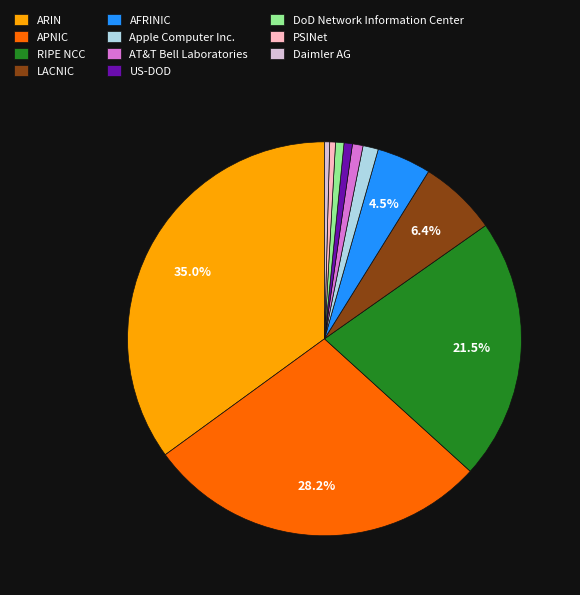

Which category has the biggest portion of the pie?

ARIN